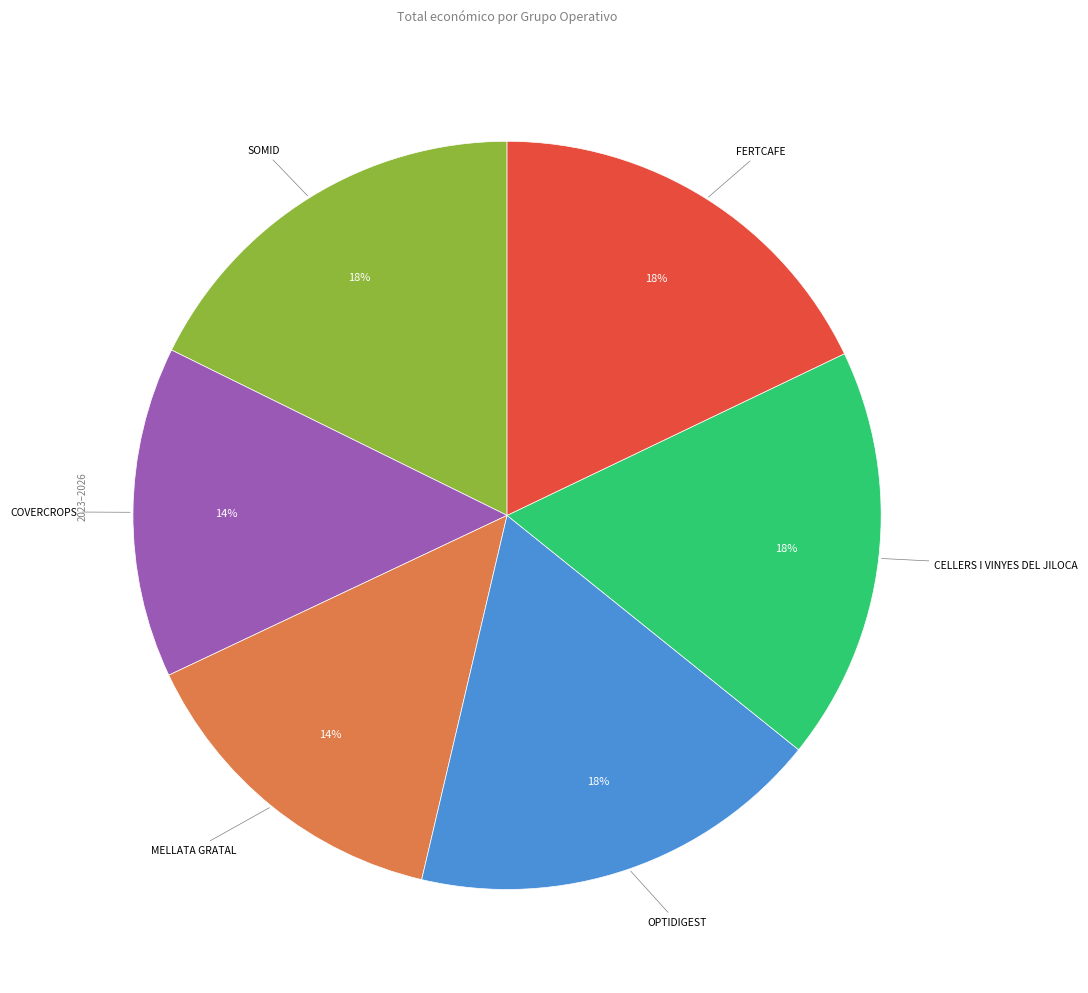

How many segments does this pie chart have?

6